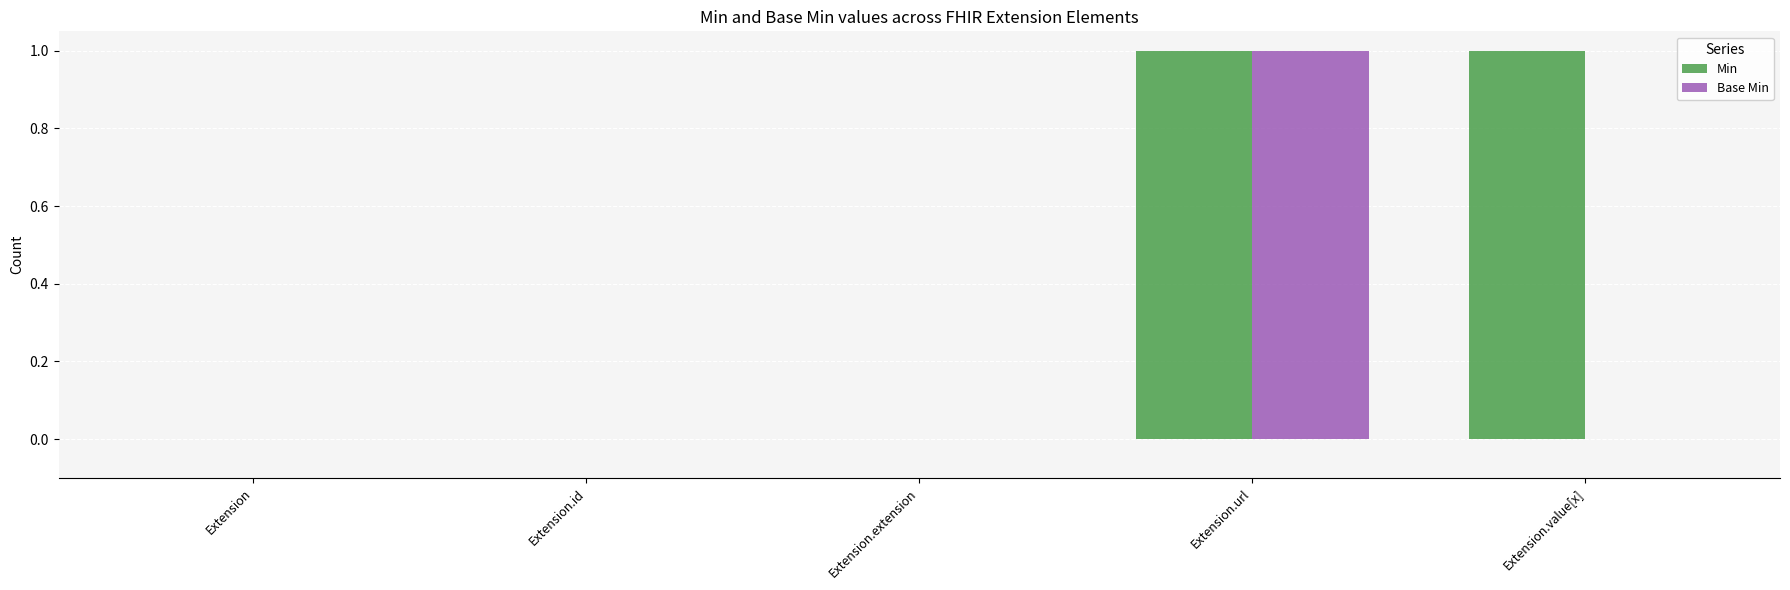

Which series has the largest total across all categories?

Min